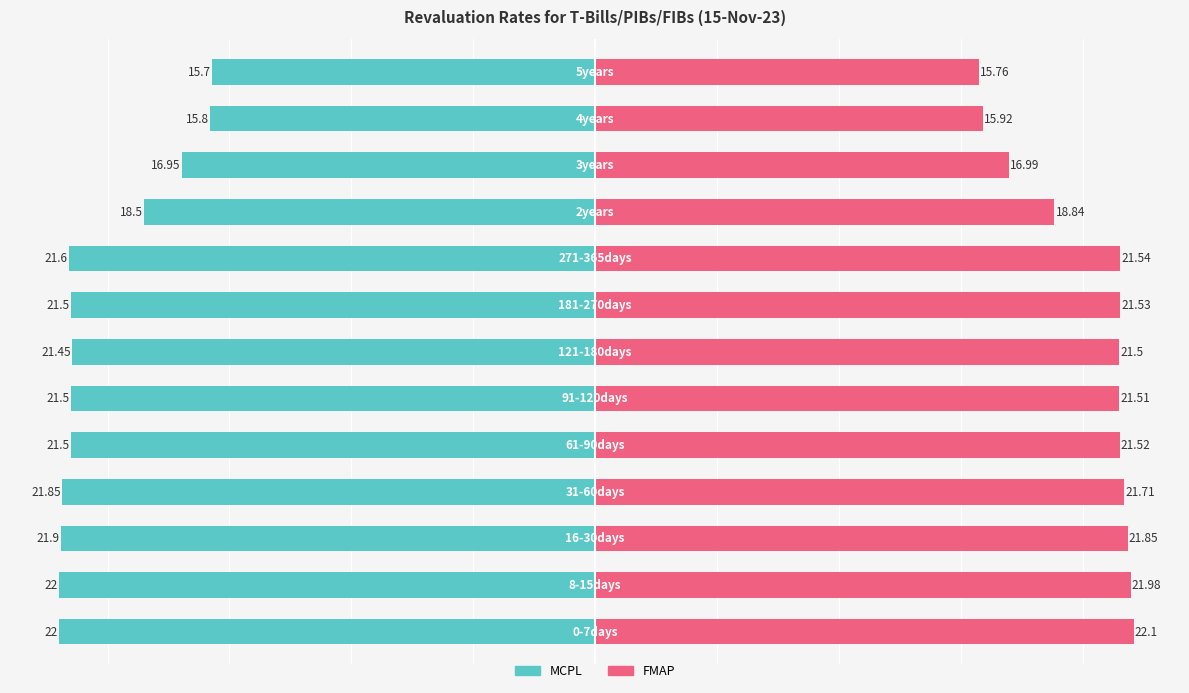

How many bars are there in each group?

2